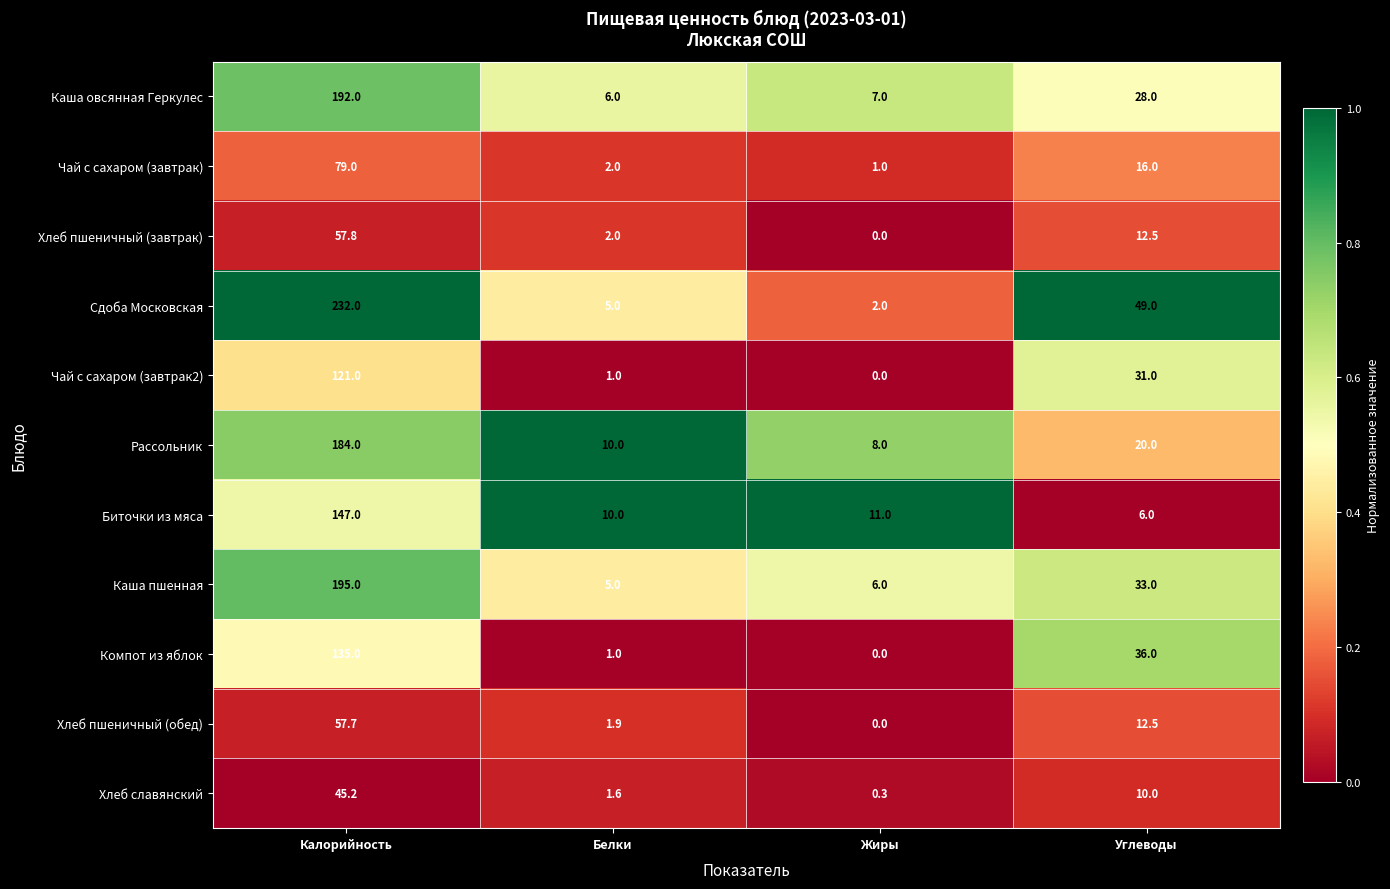

The Чай с сахаром (завтрак2) series shows 0.3 at Белки. True or false?

False